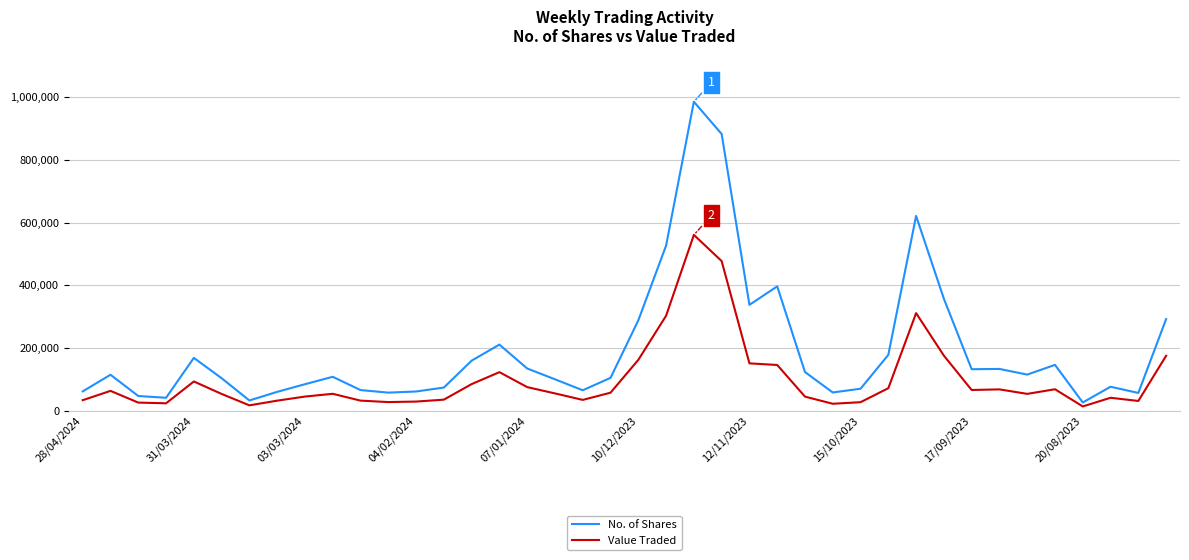

What is the highest value of the No. of Shares series?

985608